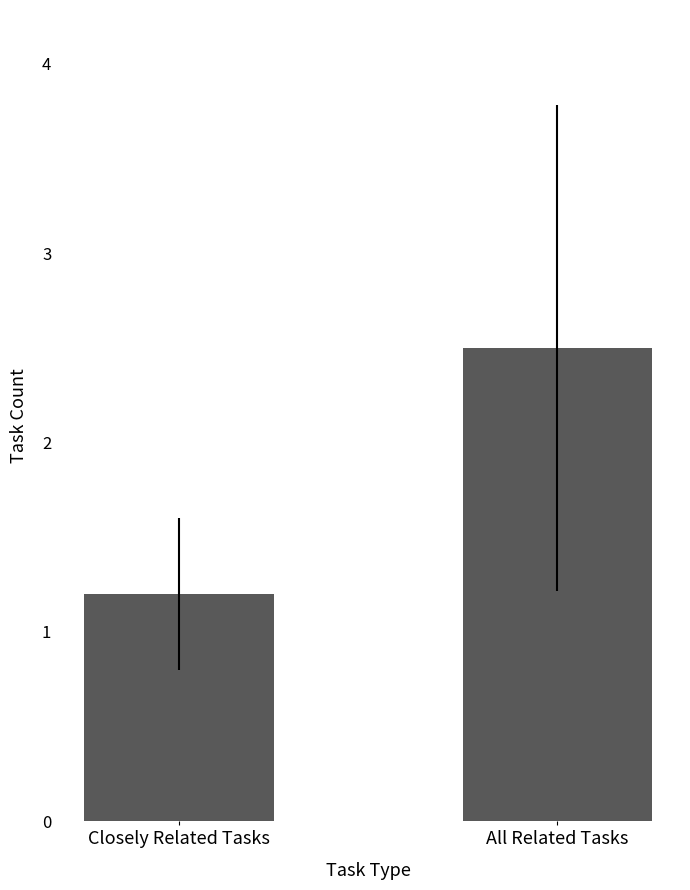

Does the chart contain stacked bars?

No